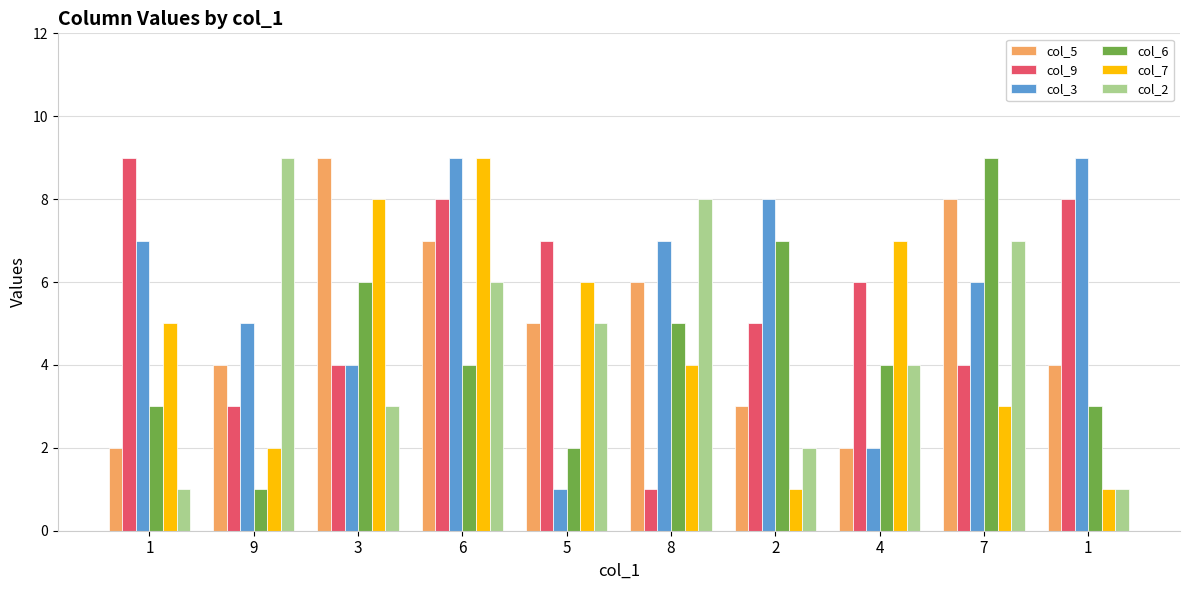

Reading right to left, what are all the values shown in this chart?

col_5: 4	8	2	3	6	5	7	9	4	2
col_9: 8	4	6	5	1	7	8	4	3	9
col_3: 9	6	2	8	7	1	9	4	5	7
col_6: 3	9	4	7	5	2	4	6	1	3
col_7: 1	3	7	1	4	6	9	8	2	5
col_2: 1	7	4	2	8	5	6	3	9	1